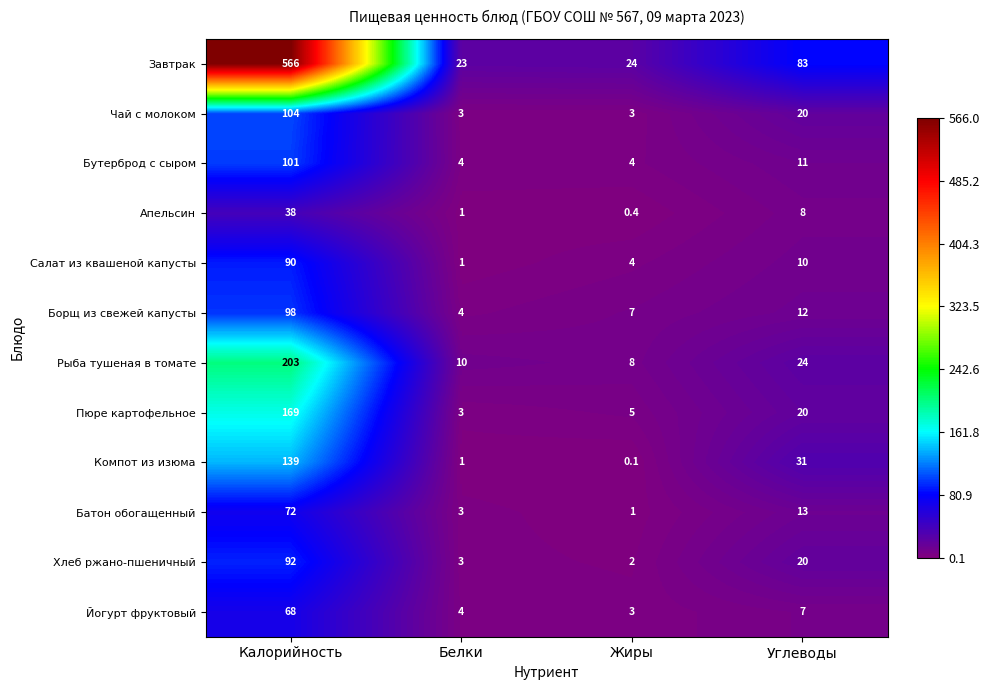

Where does the Апельсин series first go above 8?

Калорийность